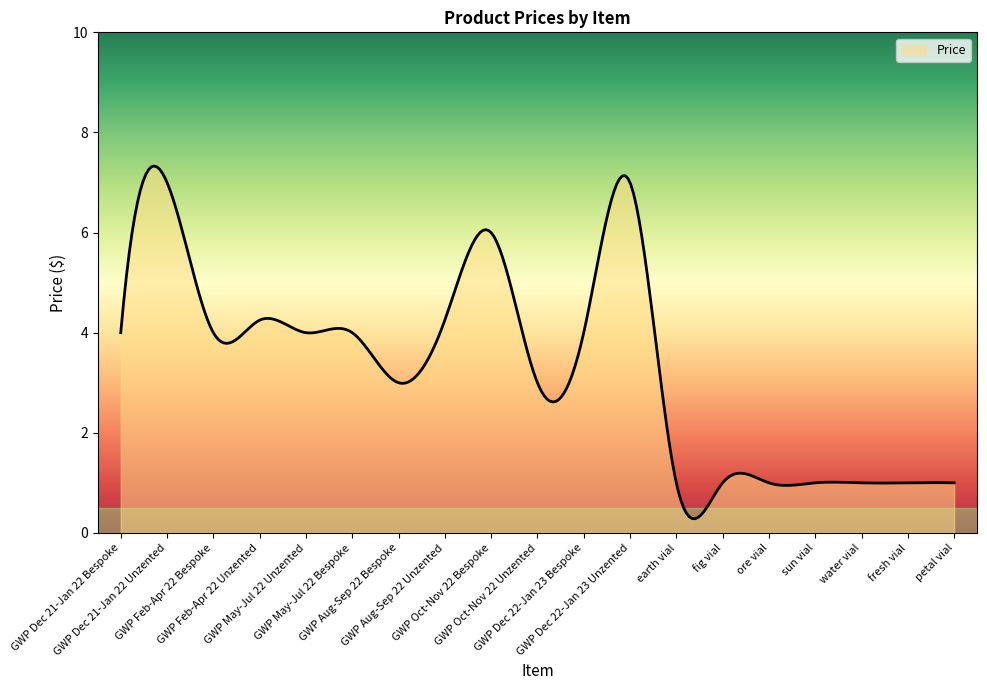

Count the number of data series in this chart.

1